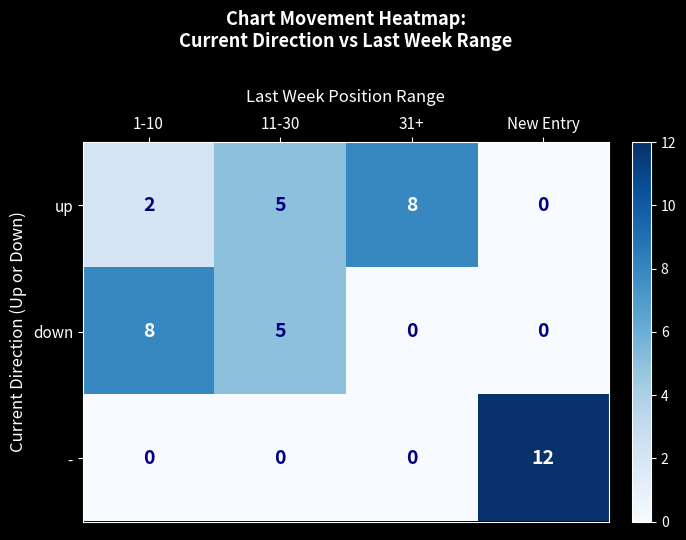

What is the greatest value displayed?

12